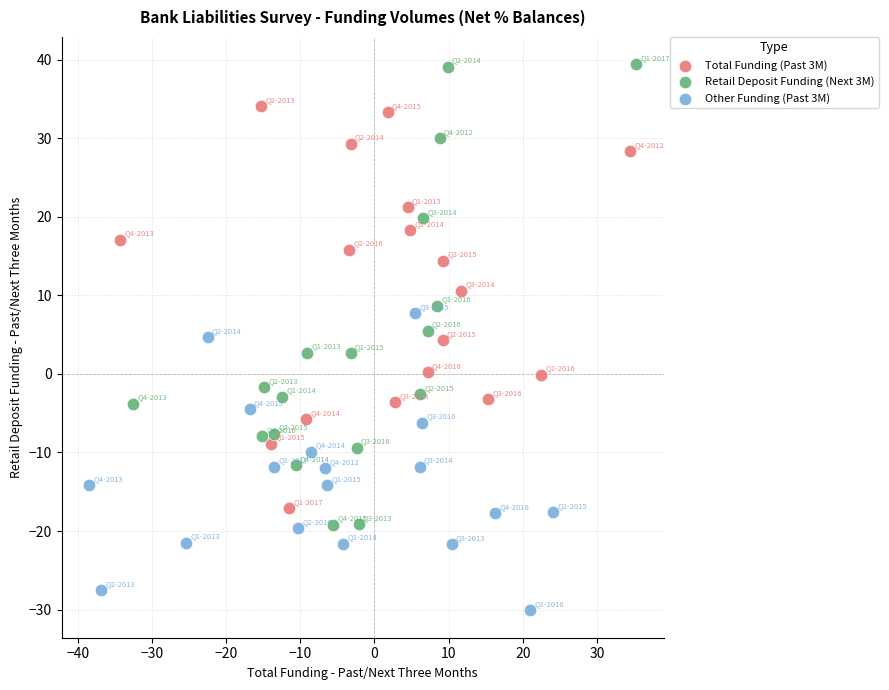

Which series has the widest spread of Y values?

Retail Deposit Funding (Next 3M)